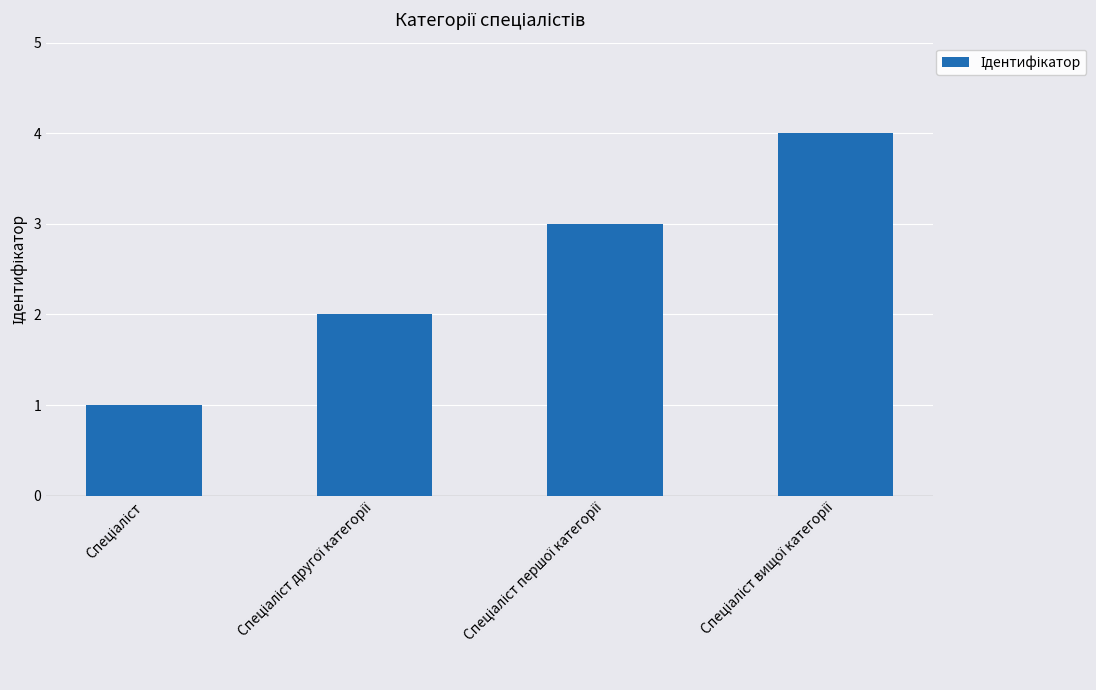

What is the difference between the maximum and second lowest values?

2